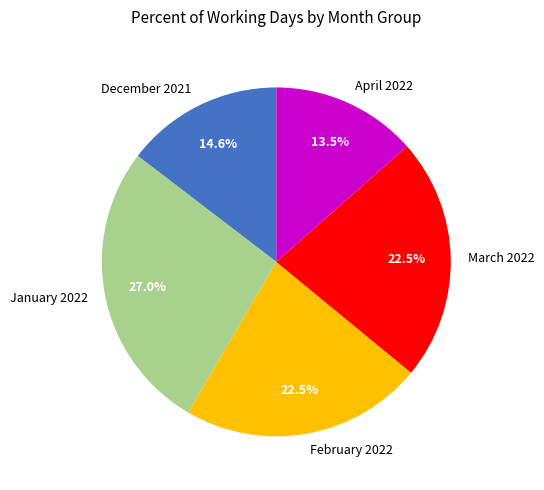

What is the total percentage of December 2021 and February 2022?

37.1%